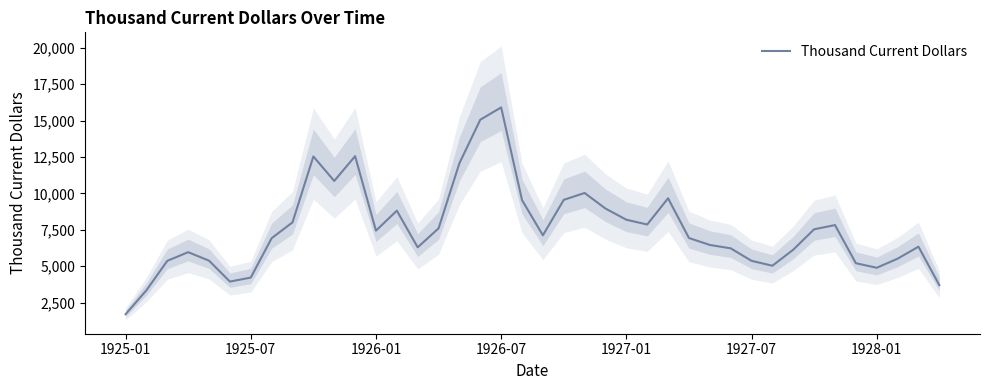

Which category has the lowest value in the Thousand Current Dollars series?

1925-01